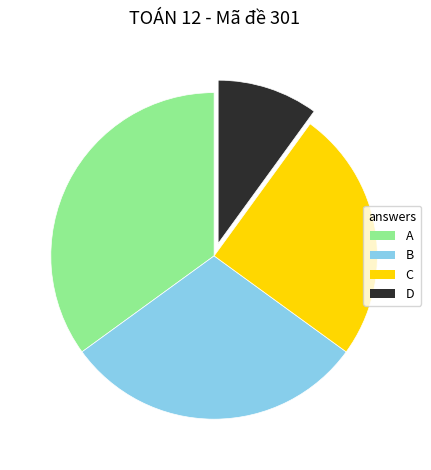

Combined, do B and D account for over 50%?

No